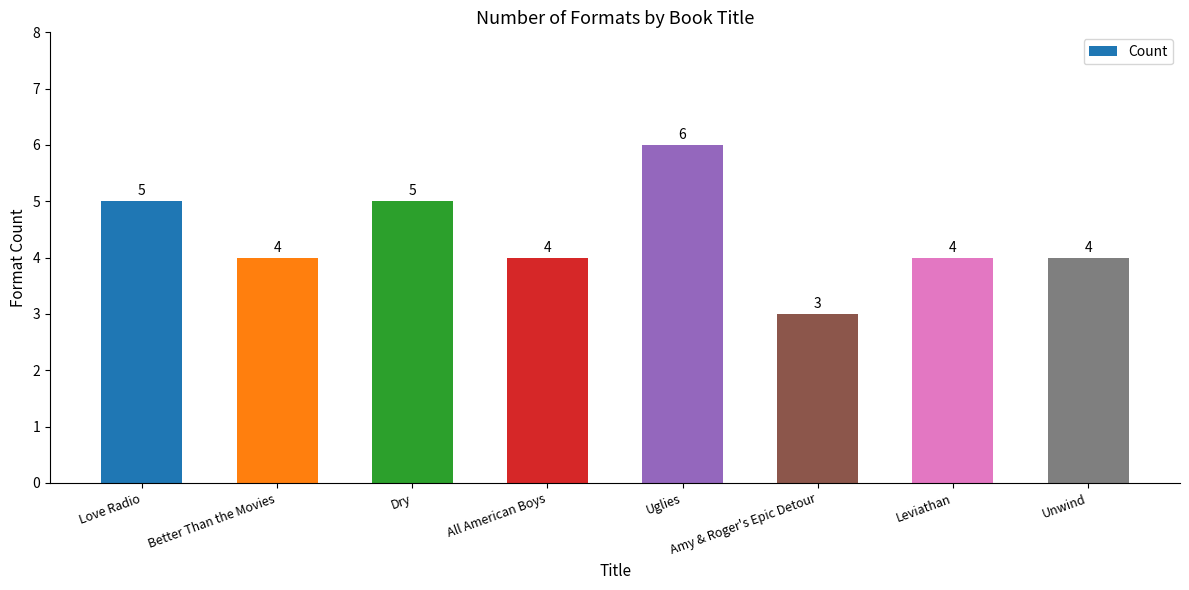

What is the sum of the values at Amy & Roger's Epic Detour and All American Boys?

7